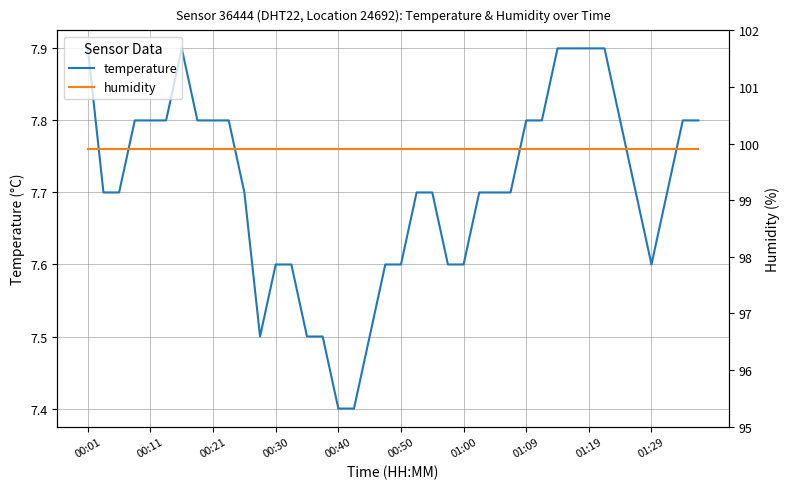

What is the total value across all series at 01:09?

107.7